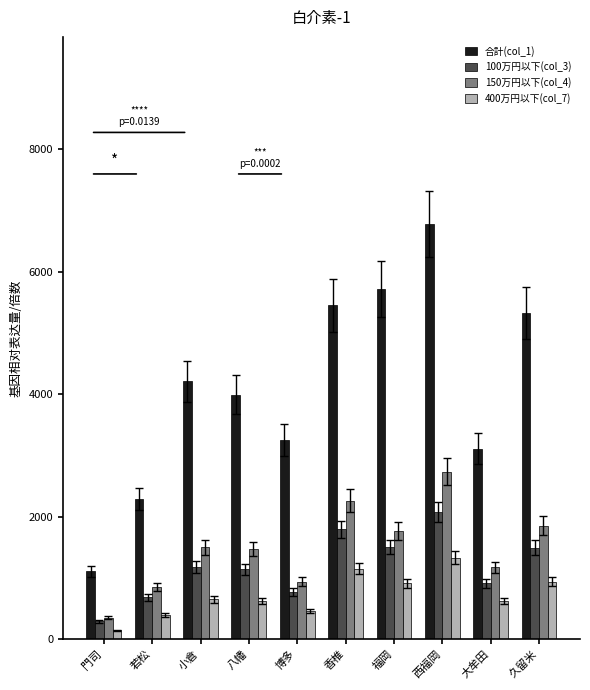

At how many categories does at least one series exceed 6659?

1